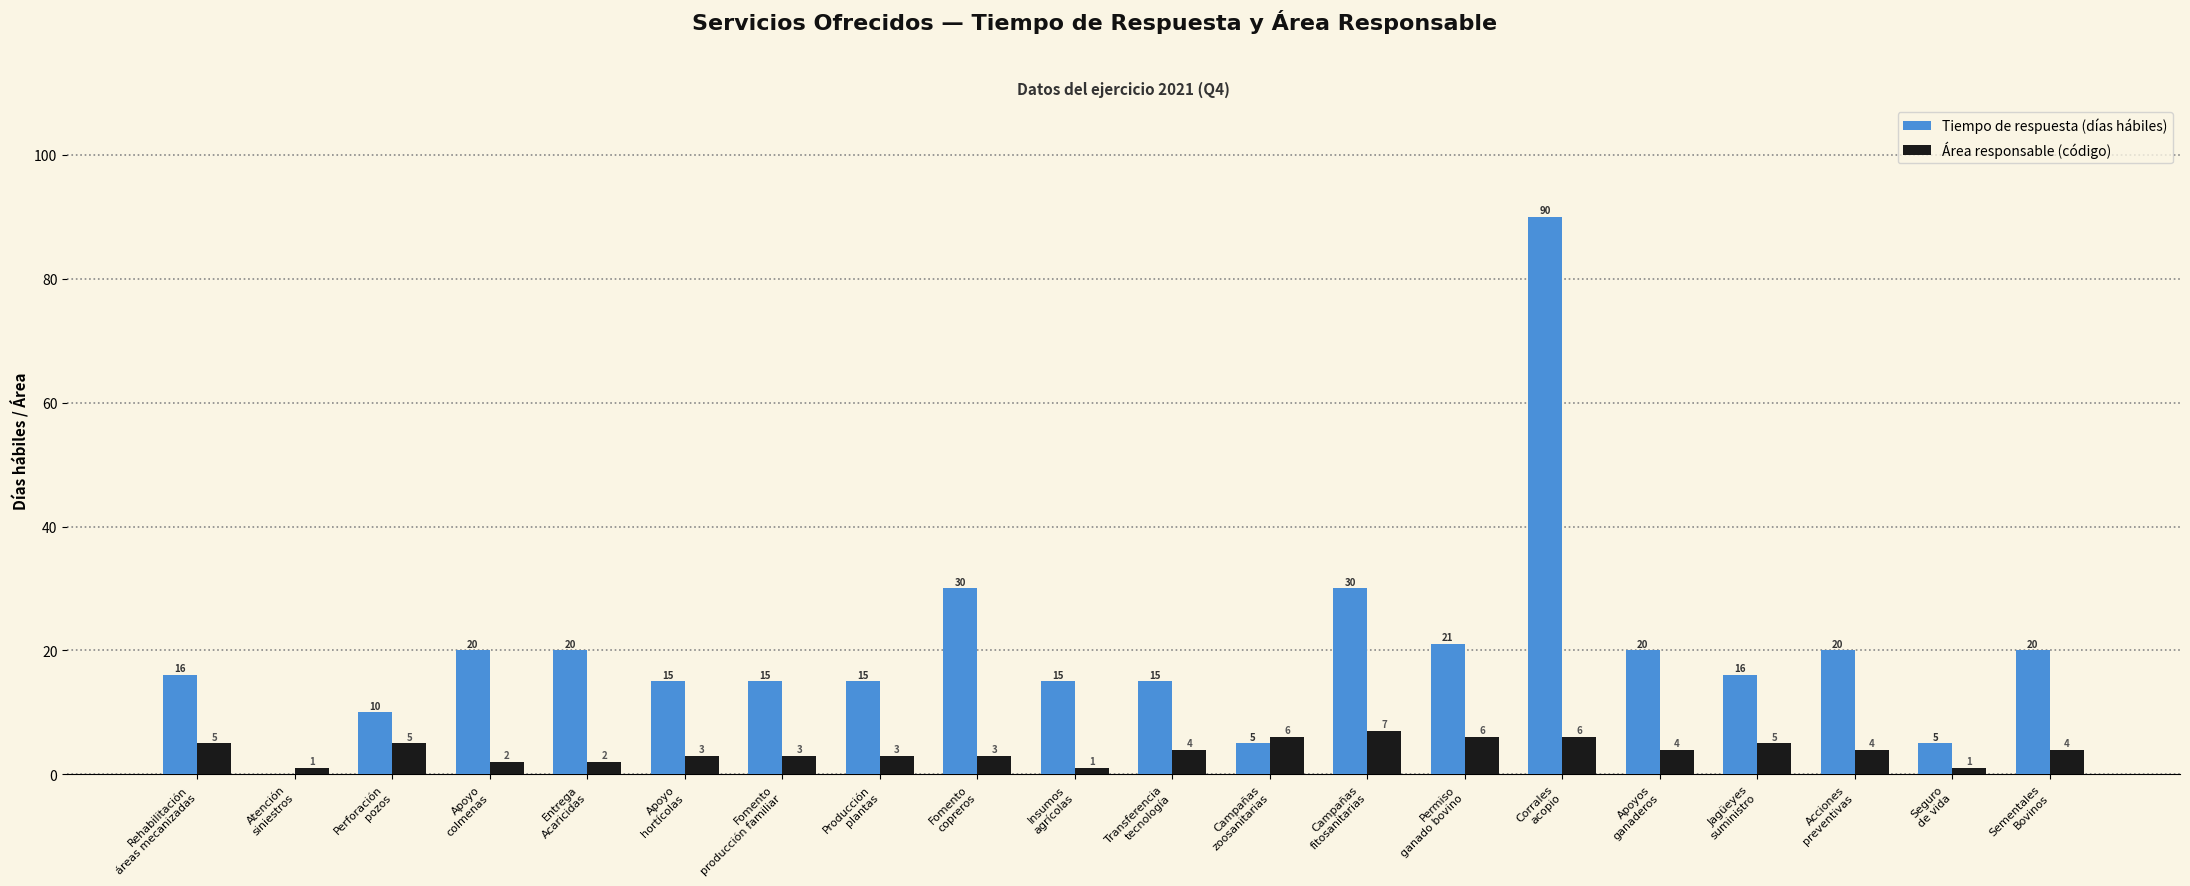

Which series has the largest total across all categories?

Tiempo de respuesta (días hábiles)